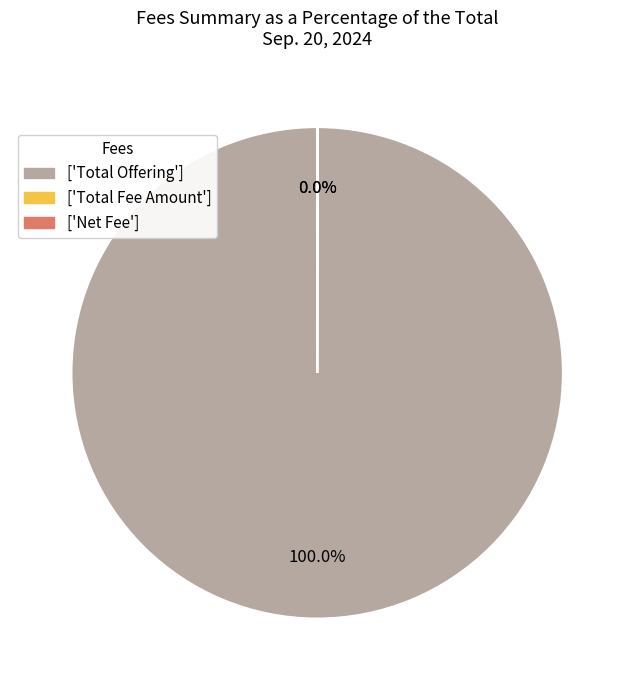

To the nearest percent, what is the average slice percentage?

33%